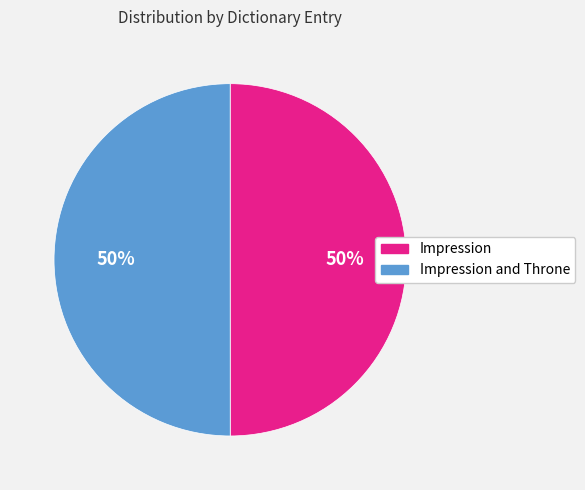

What percentage is the Impression and Throne slice, to the nearest percent?

50%